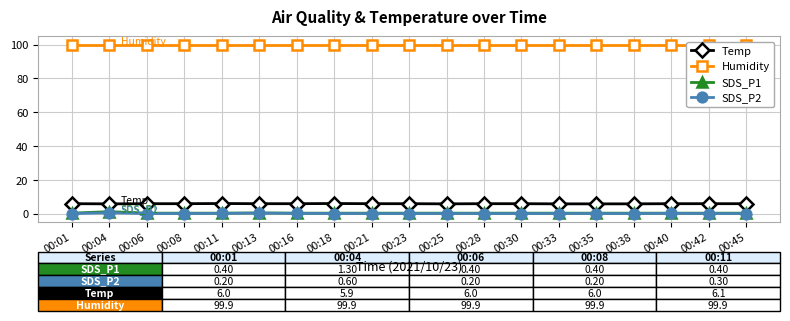

What value does the SDS_P2 series have at 00:25?

0.2